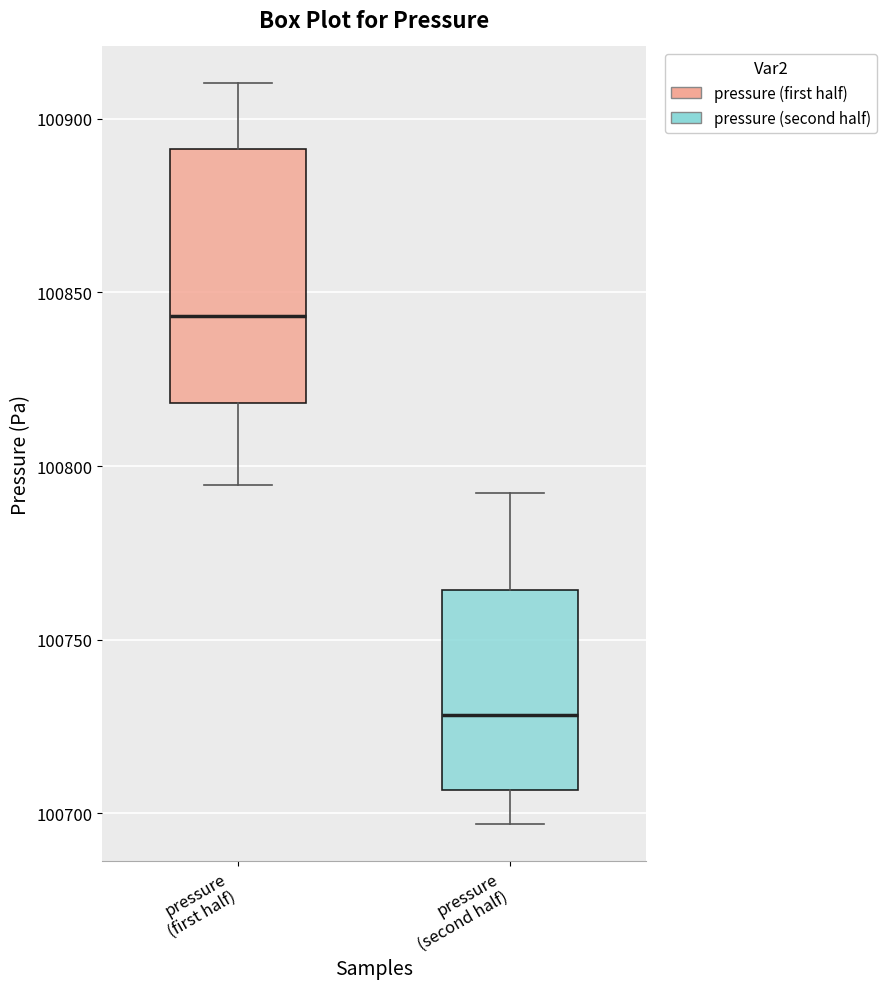

Reading left to right, transcribe this box plot: for each box, give where its median line is, the range the box spans, and where its two whiskers end, as read against the y-axis. The values are not printed on the chart, so give them approximately, as read against the axis.

pressure (first half): median 100845, box 100820 to 100890, whiskers 100795 to 100910
pressure (second half): median 100730, box 100705 to 100765, whiskers 100695 to 100790